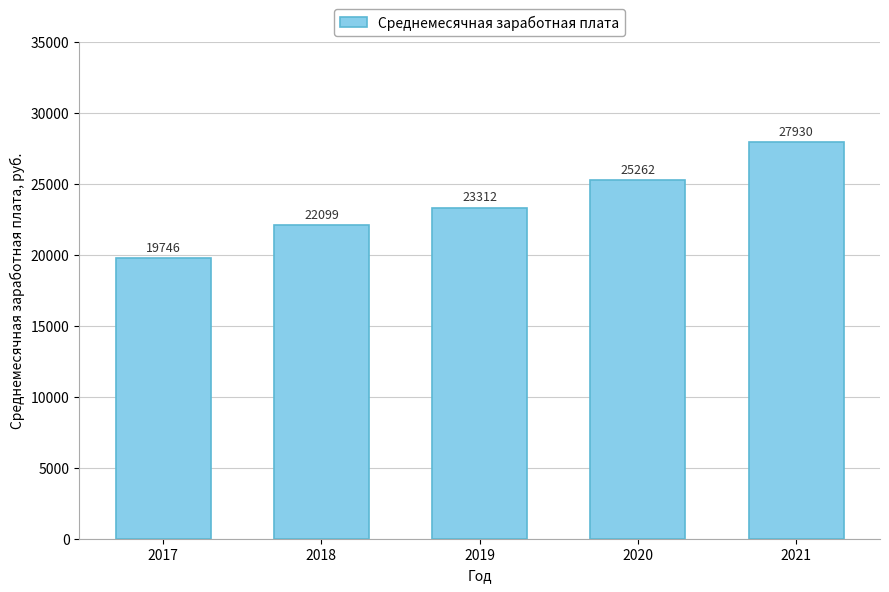

How many bars are there in total?

5